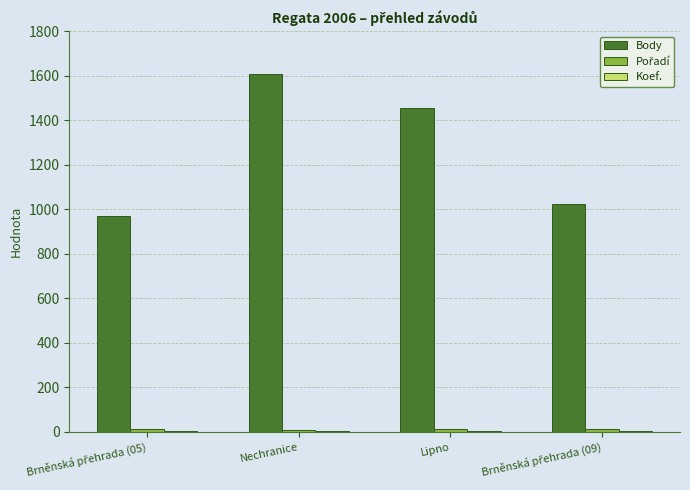

What is the maximum value shown in the chart?

1608